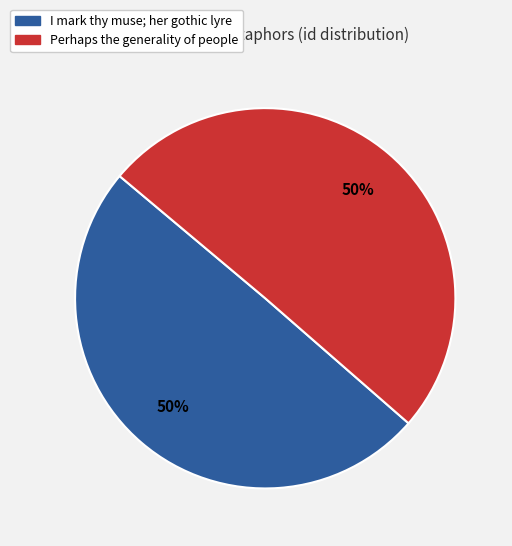

Is it true that I mark thy muse; her gothic lyre is 41% of the pie?

False